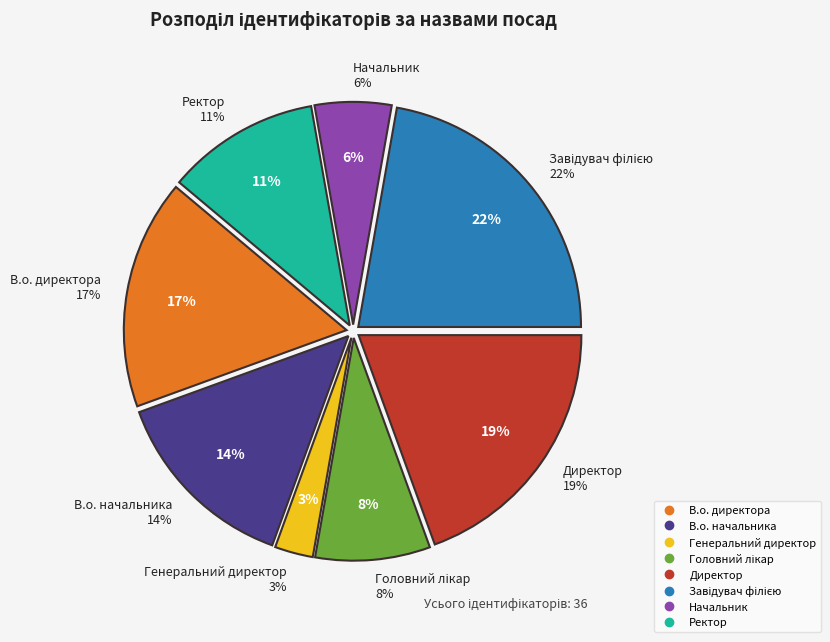

Is there a majority slice in this chart?

No